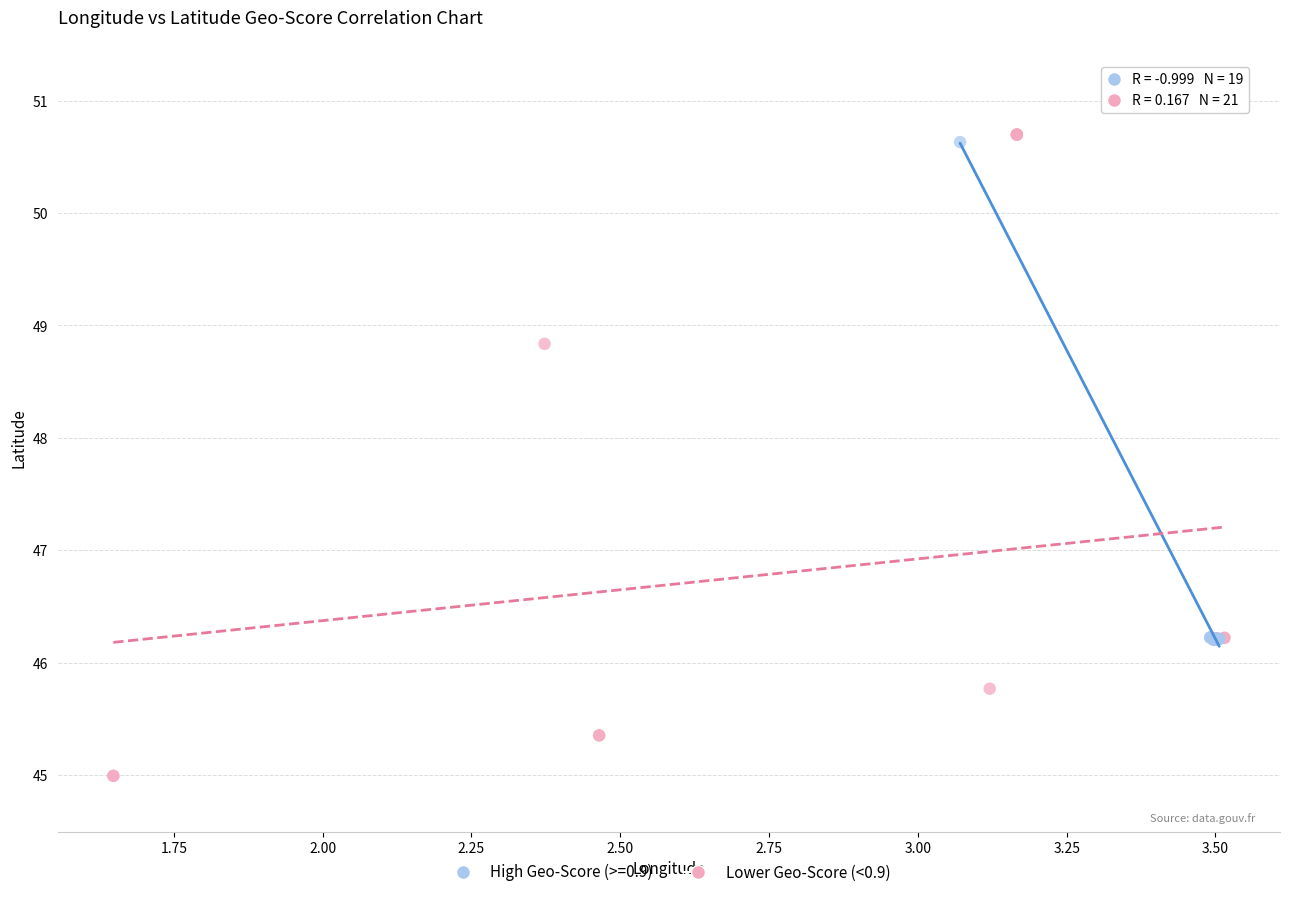

Which series has the widest spread of Y values?

Lower Geo-Score (<0.9)